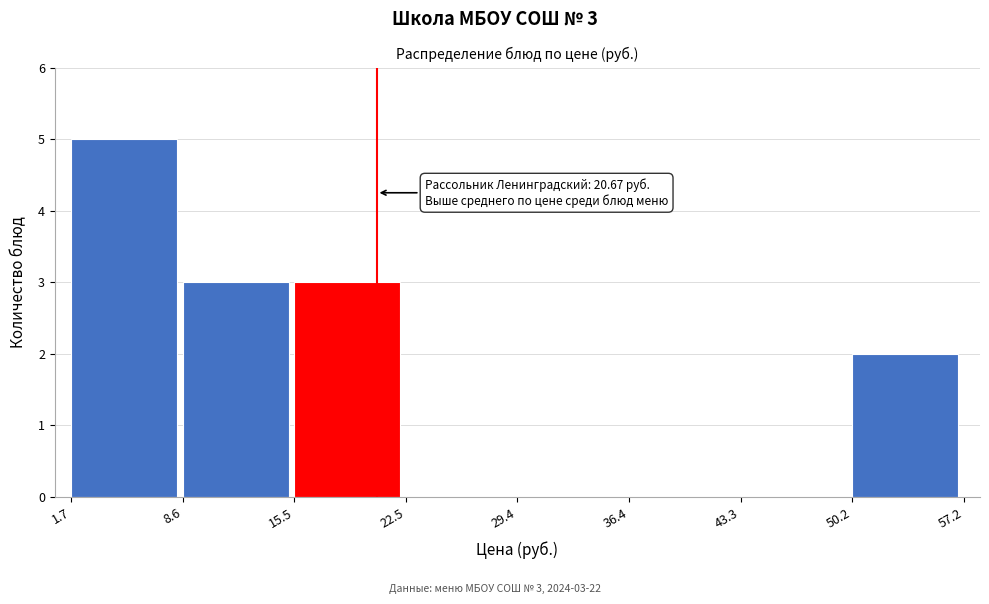

Which range on the x-axis has the tallest bar?

1.7 to 8.6